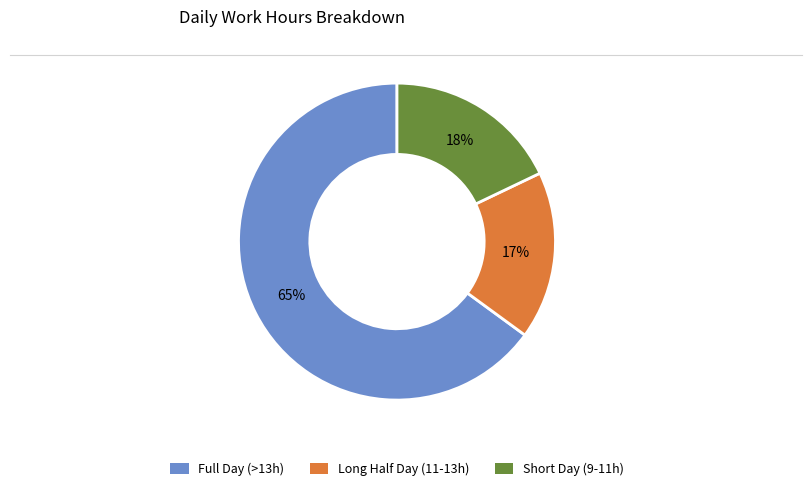

Is it true that Short Day (9-11h) is 29% of the pie?

False